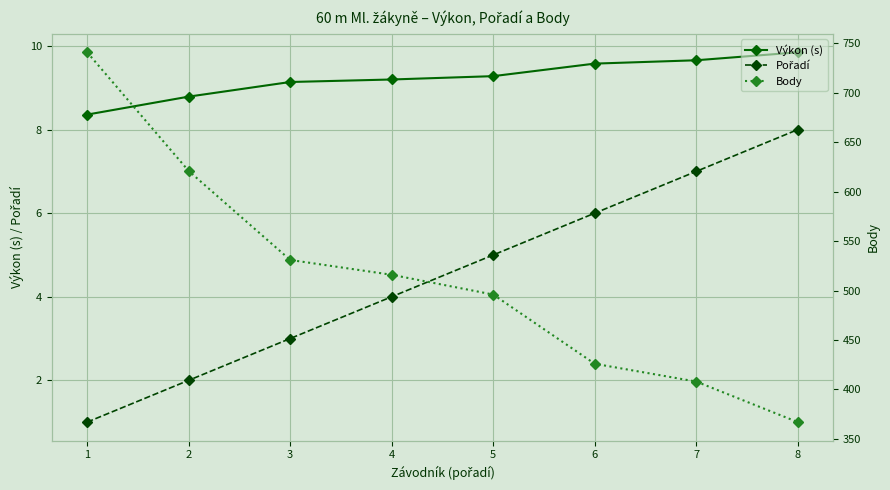

What is the sum of the Pořadí values at 3 and 4?

7.0